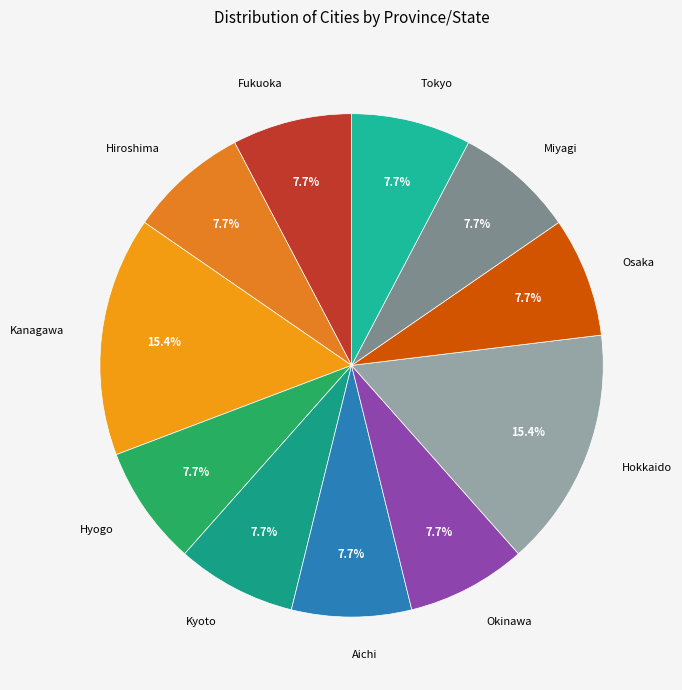

To the nearest percent, what portion does Hokkaido represent?

15%